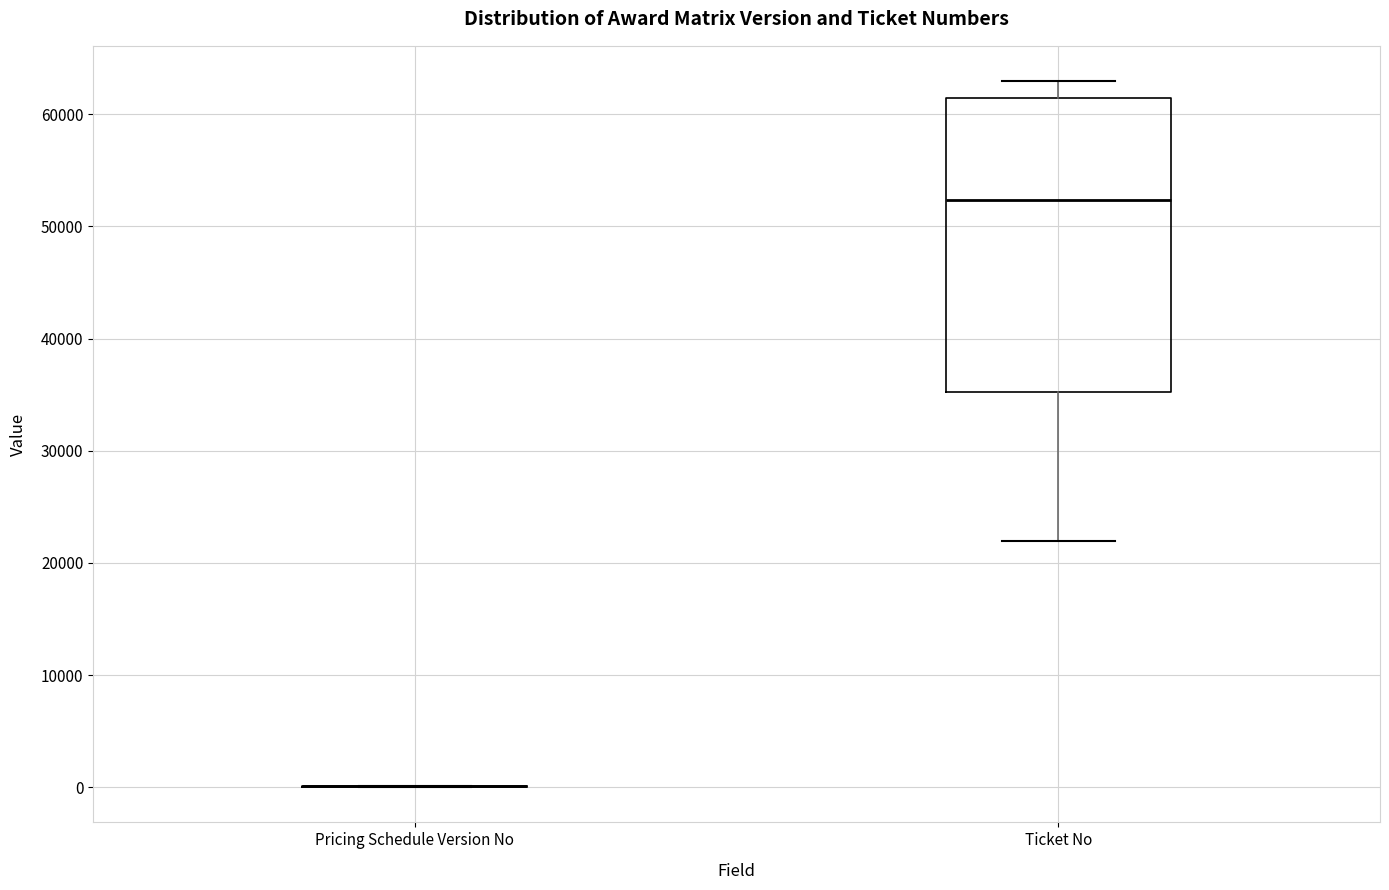

Where is the lower edge of the box for Ticket No on the y-axis? The values are not printed on the chart, so give them approximately, as read against the axis.

35000